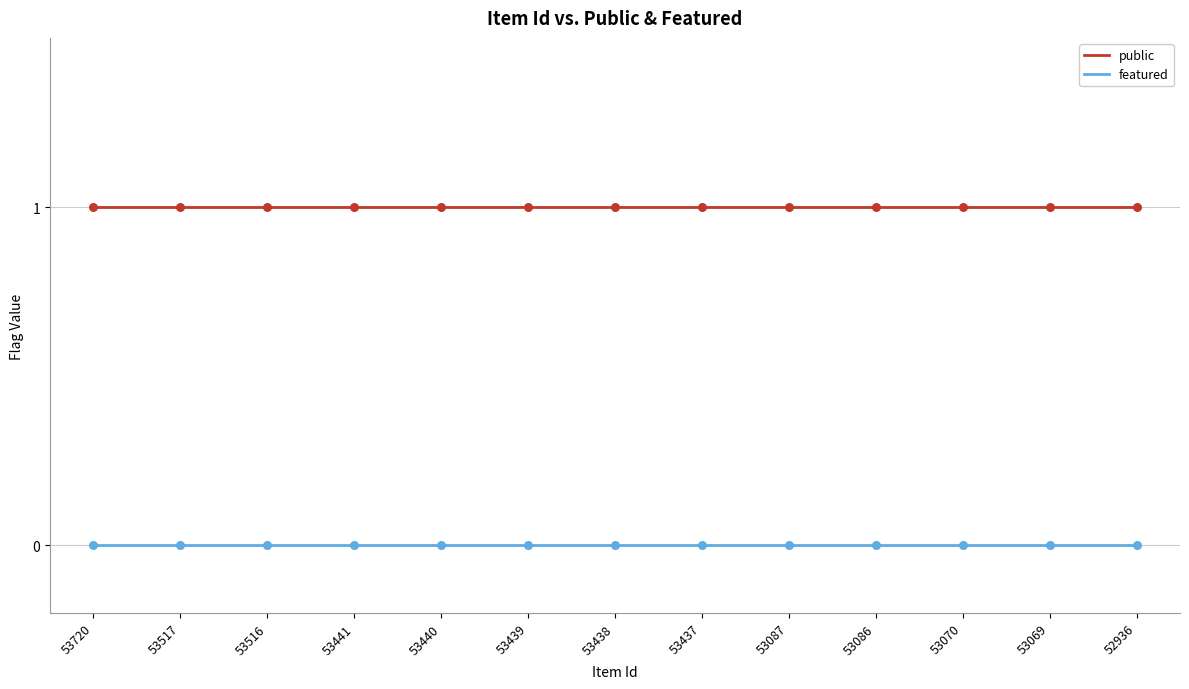

List the series in order of their overall mean, lowest first.

featured, public